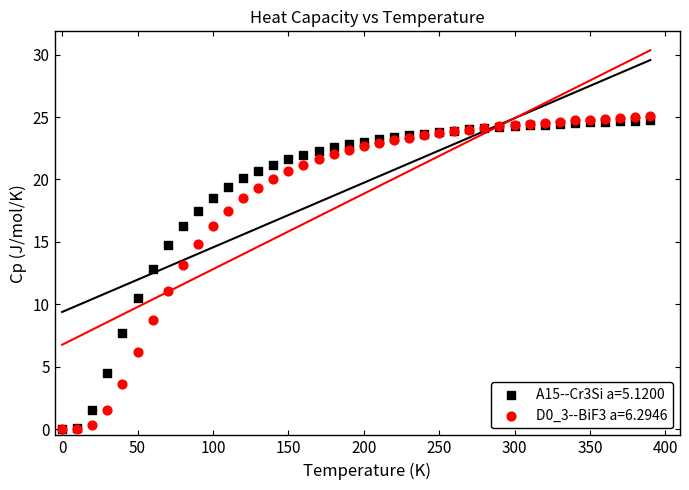

Which series contains the lowest Y value?

A15--Cr3Si a=5.1200